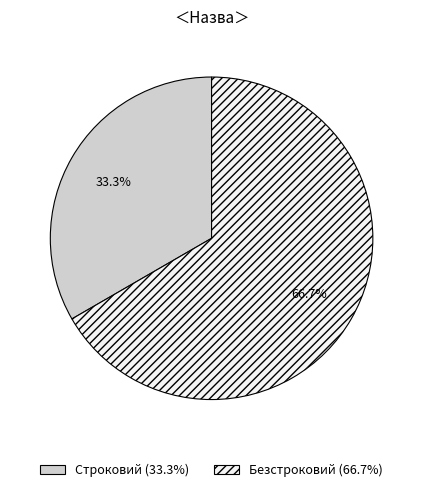

Between Безстроковий and Строковий, which is larger?

Безстроковий